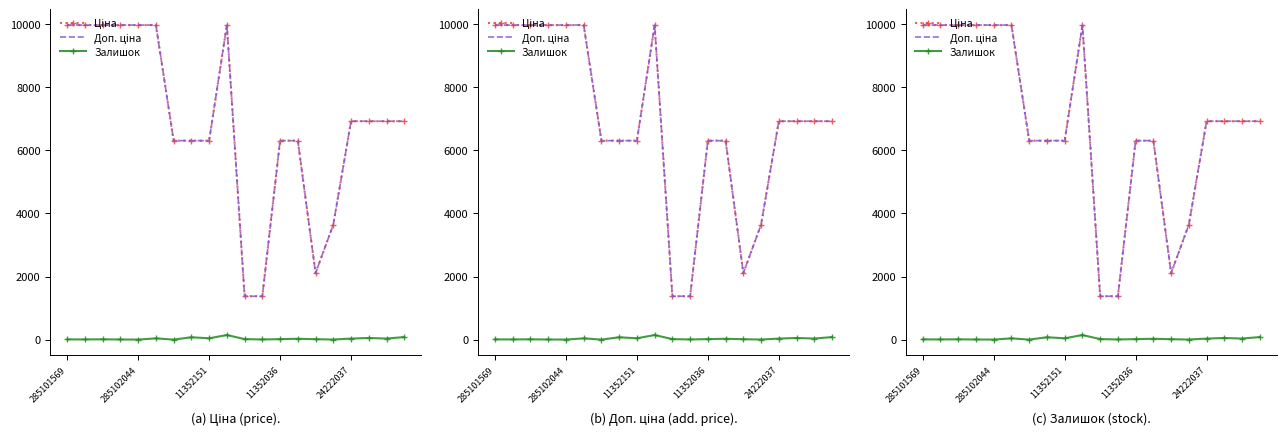

How many interior local peaks does the Доп. ціна series have?

1